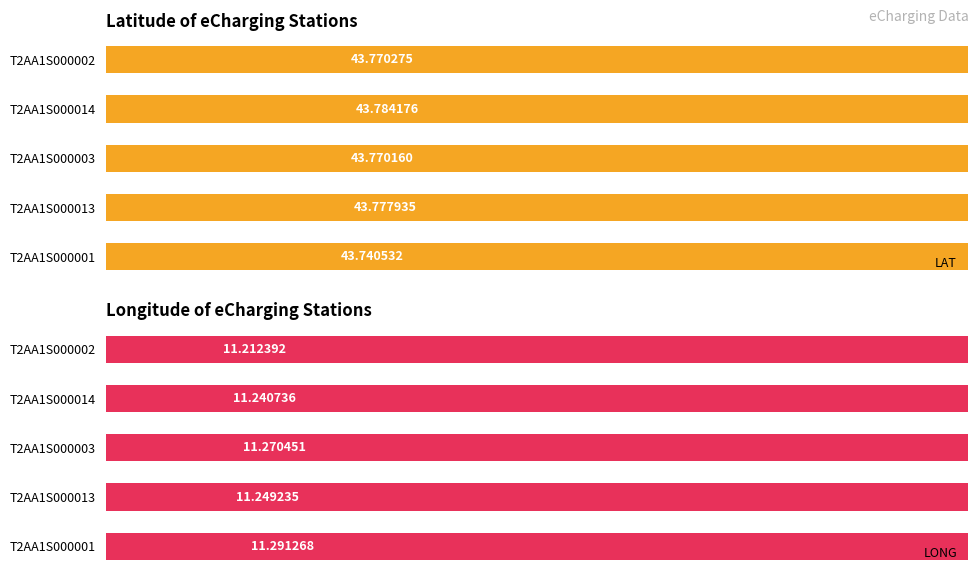

Count the number of categories in the chart.

5